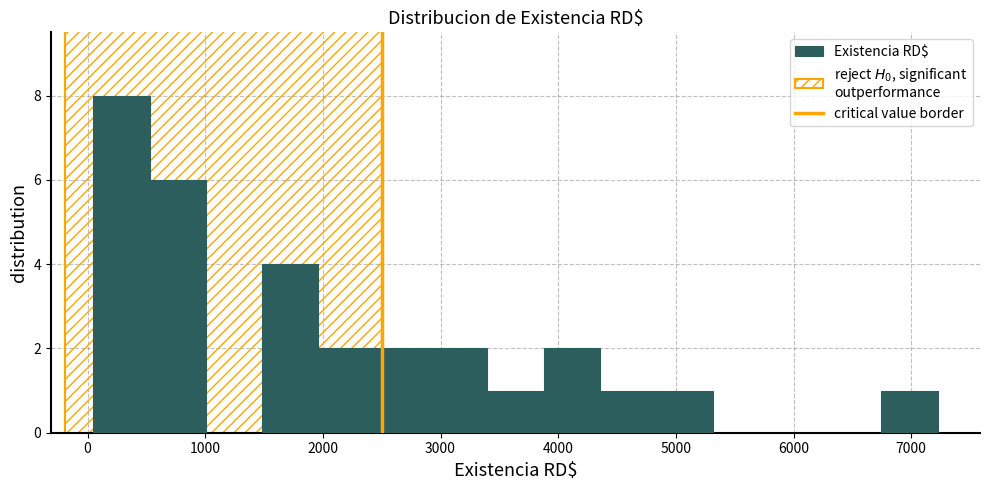

Which range on the x-axis has the tallest bar?

0 to 500